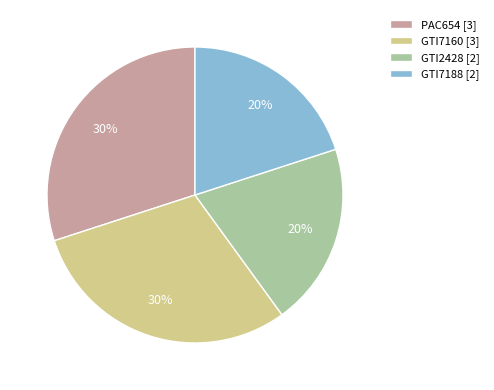

Is it true that PAC654 [3] is 36% of the pie?

False